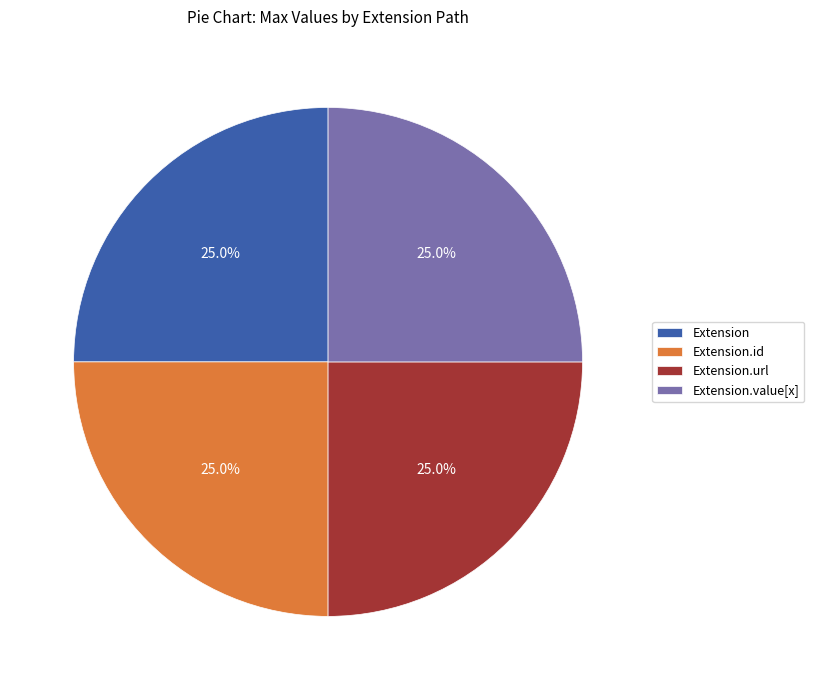

What percentage is NOT represented by Extension?

75.0%